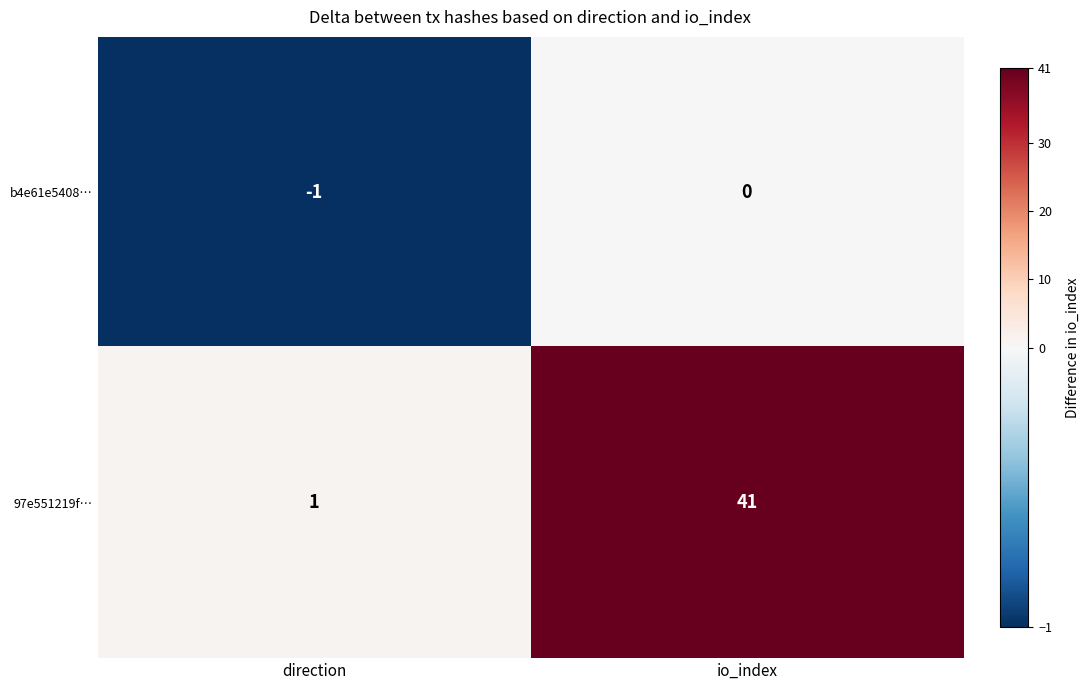

List the series in order of their peak value, highest first.

97e551219f…, b4e61e5408…